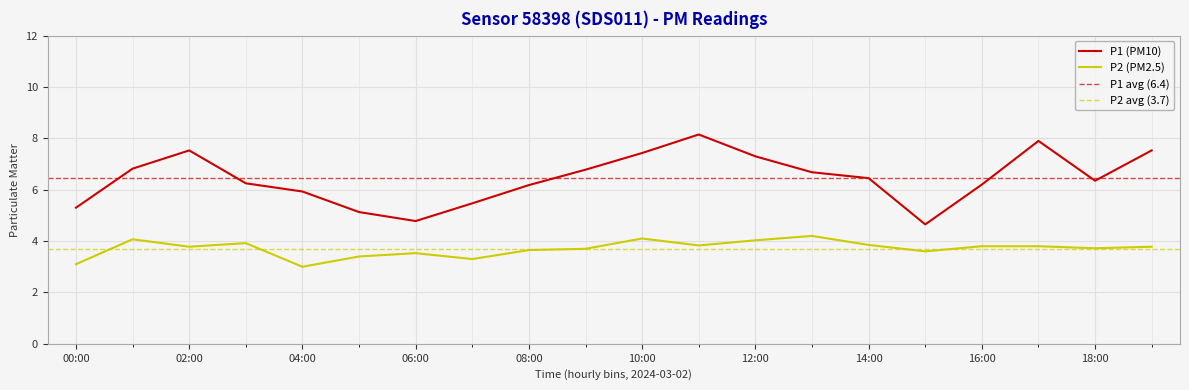

The value of P1 at 14:00 is 10.5. True or false?

False